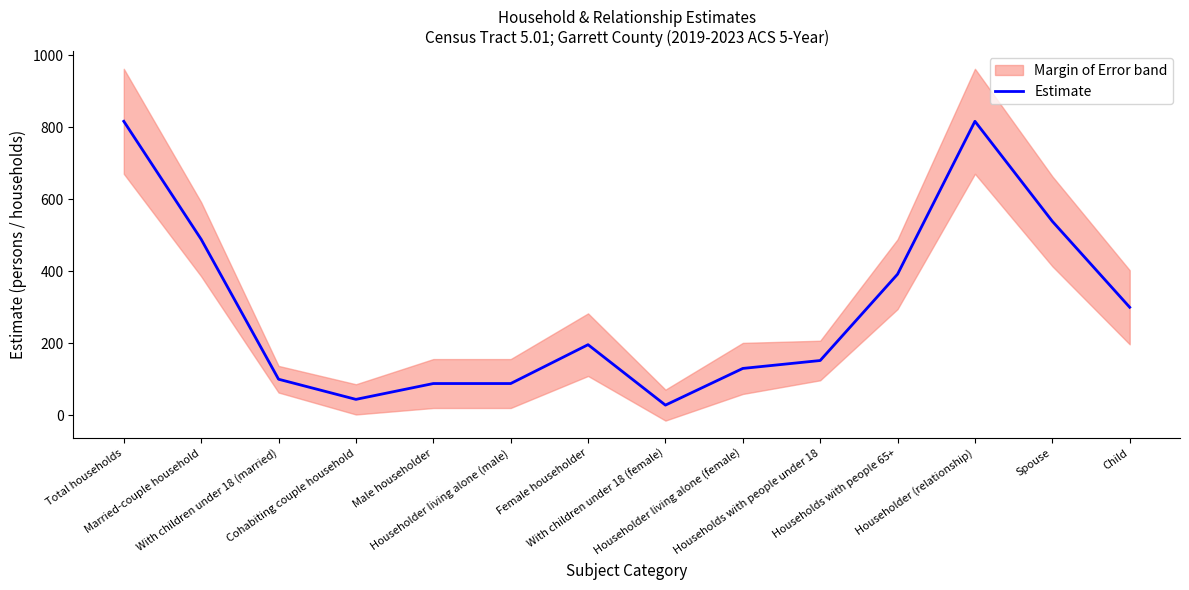

Reading right to left, extract all data points from this chart.

300	539	817	392	152	130	28	196	88	88	44	100	489	817